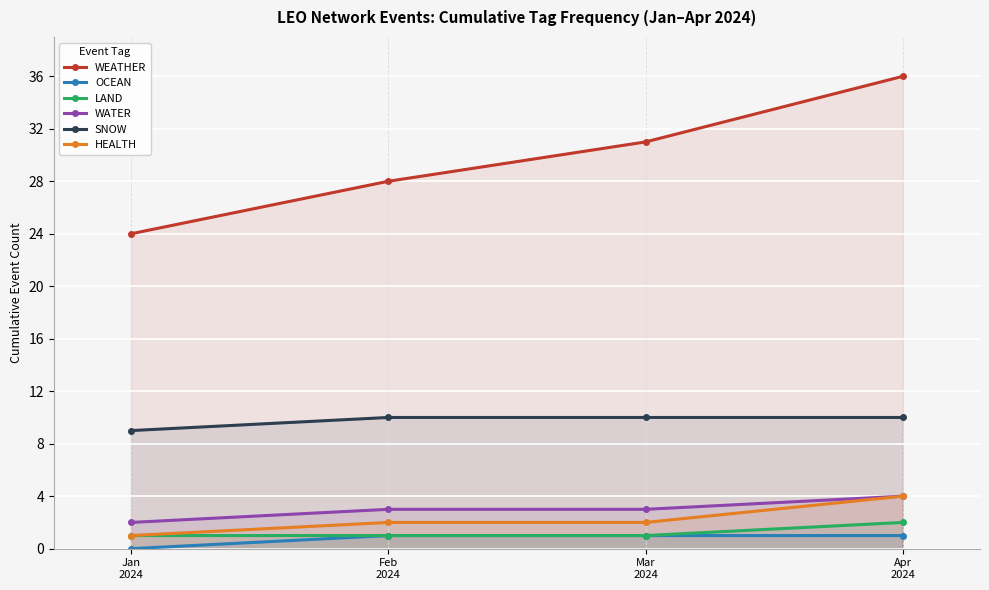

What is the average value of the SNOW series?

10